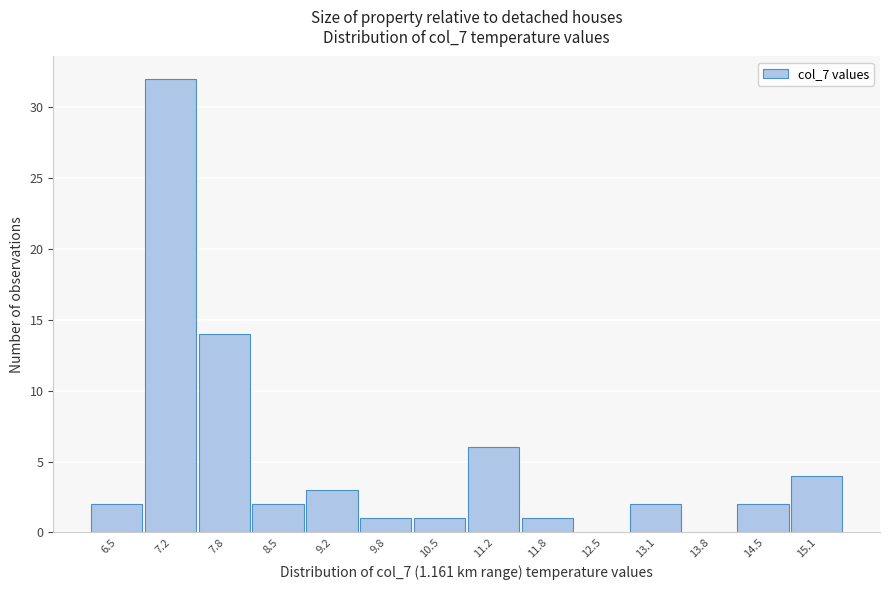

Reading right to left, extract all data points from this chart.

15.1=4	14.5=2	13.8=0	13.1=2	12.5=0	11.8=1	11.2=6	10.5=1	9.8=1	9.2=3	8.5=2	7.8=14	7.2=32	6.5=2